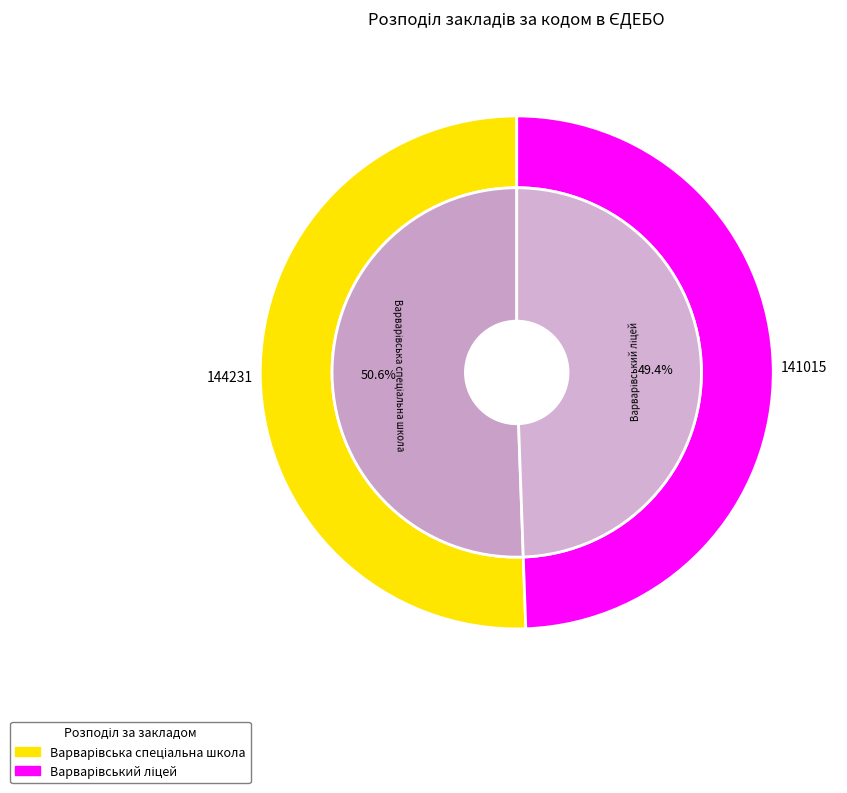

What percentage do Варварівський ліцей and Варварівська спеціальна школа together represent?

100.0%